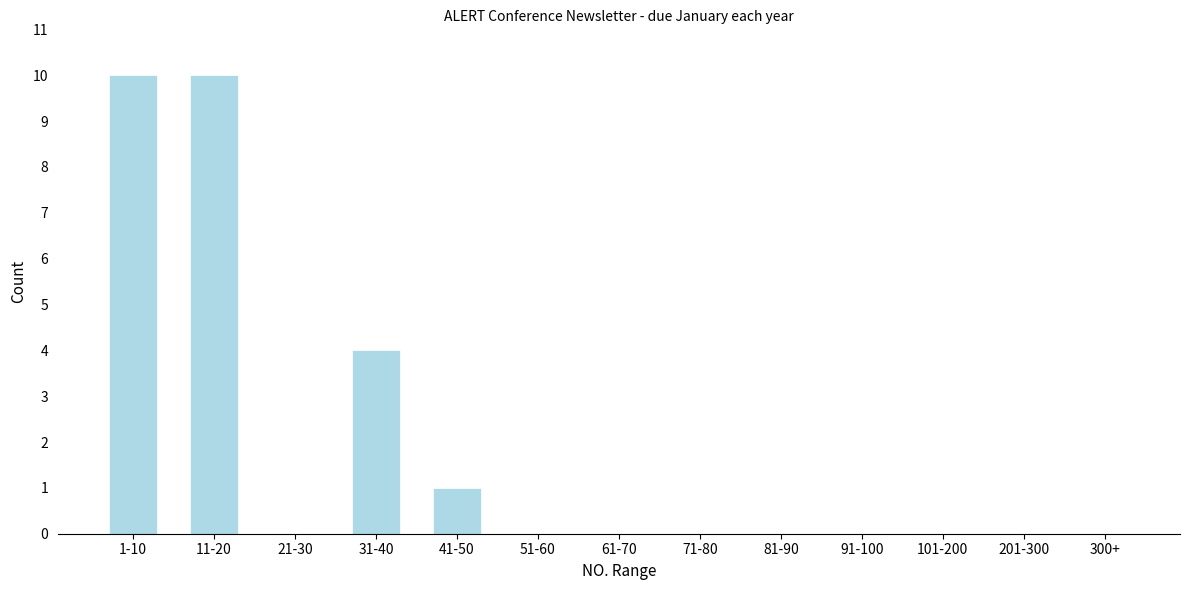

Reading left to right, list all the values displayed in this chart.

1-10=10	11-20=10	21-30=0	31-40=4	41-50=1	51-60=0	61-70=0	71-80=0	81-90=0	91-100=0	101-200=0	201-300=0	300+=0